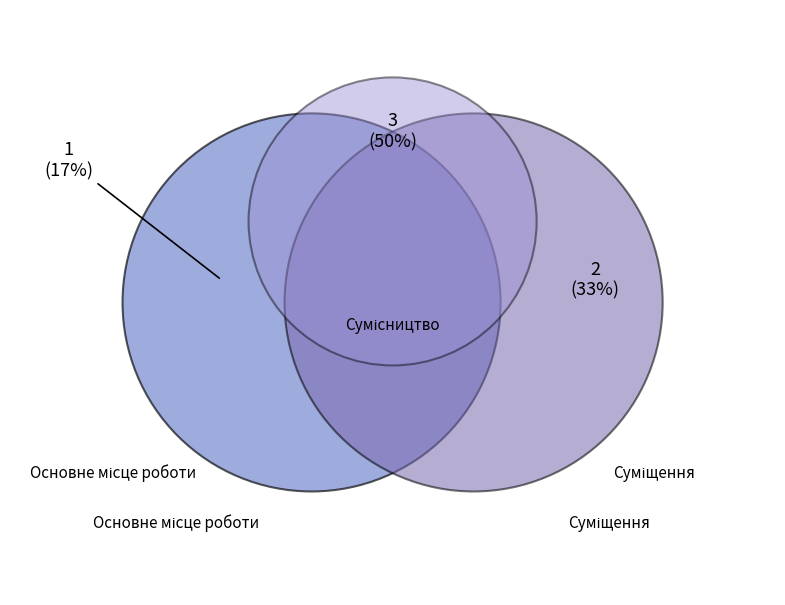

Which slice is the largest?

Сумісництво